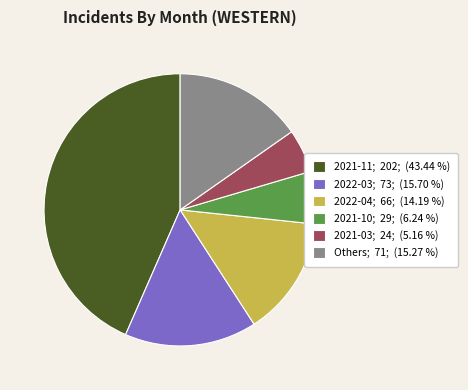

Does any single category account for the majority?

No